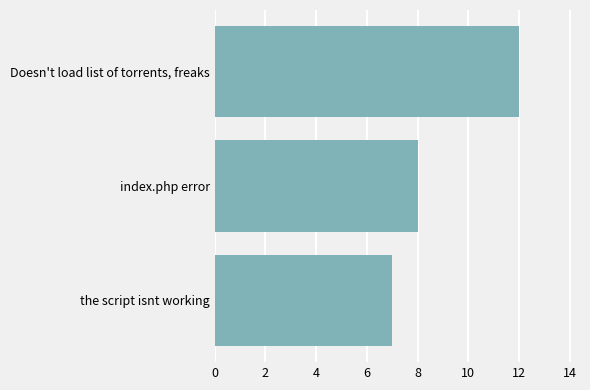

What is the greatest value displayed?

12